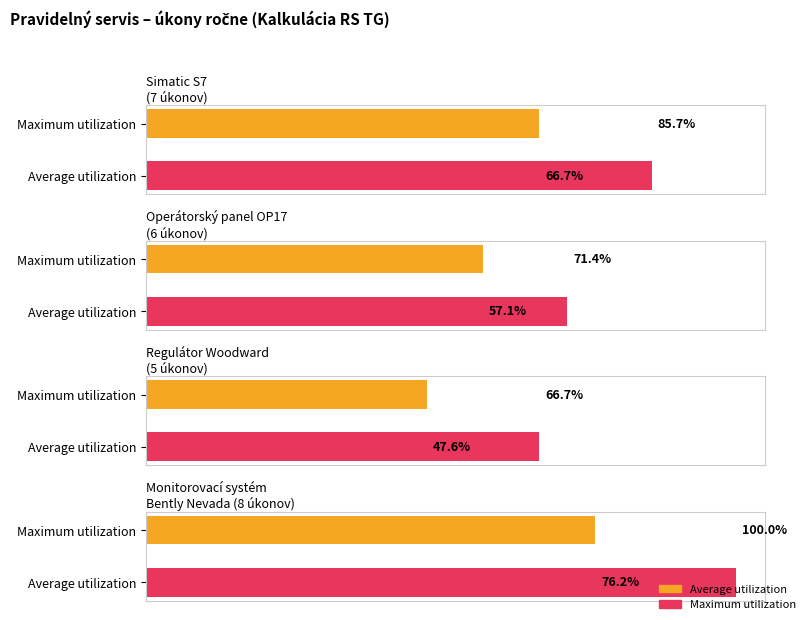

How many data points does each series have?

2